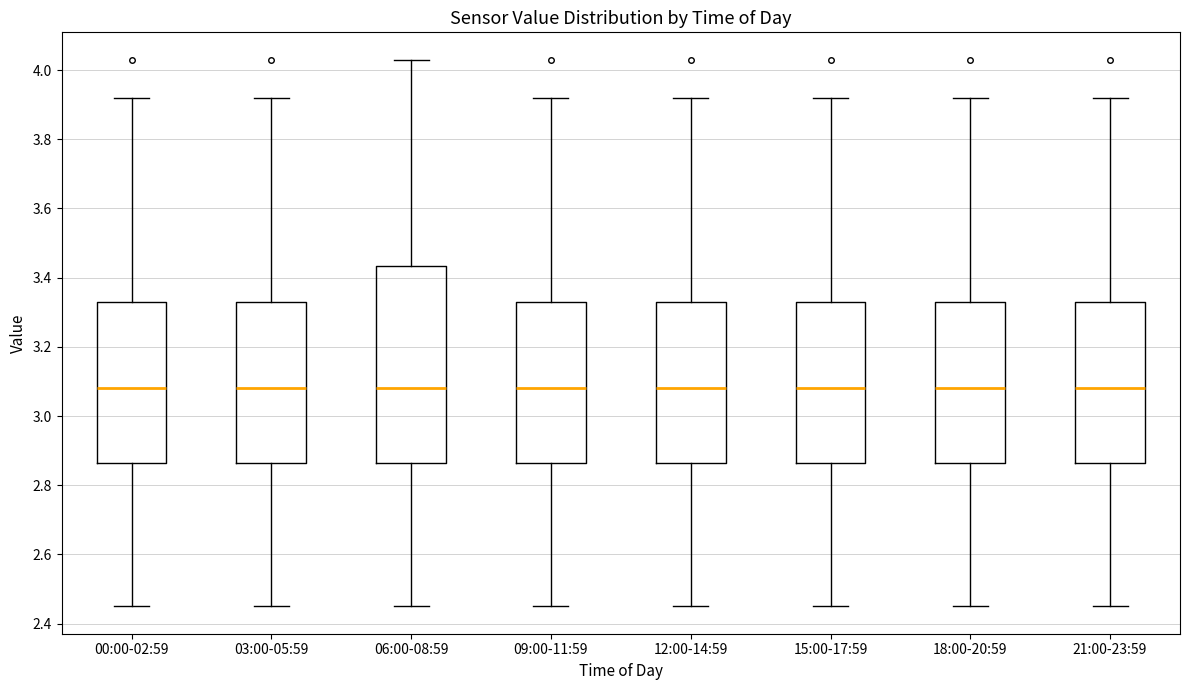

Where is the upper edge of the box for 00:00-02:59 on the y-axis? The values are not printed on the chart, so give them approximately, as read against the axis.

3.34